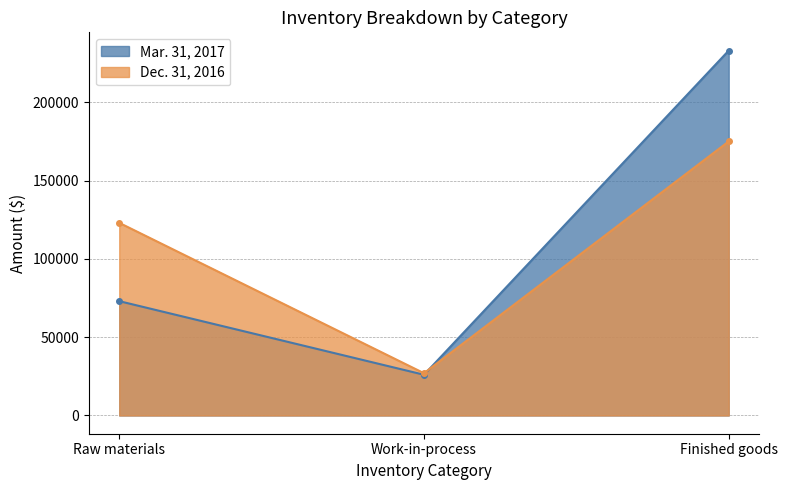

Which series changed the most between Raw materials and Finished goods?

Mar. 31, 2017